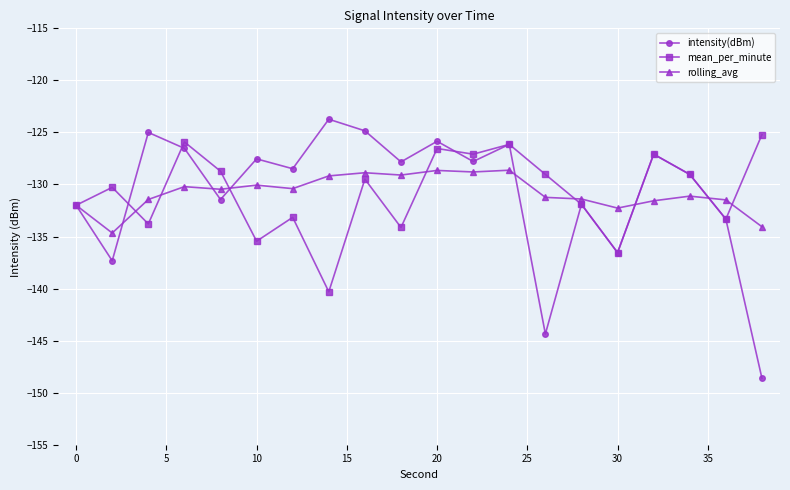

Which series has the widest spread of values?

intensity(dBm)